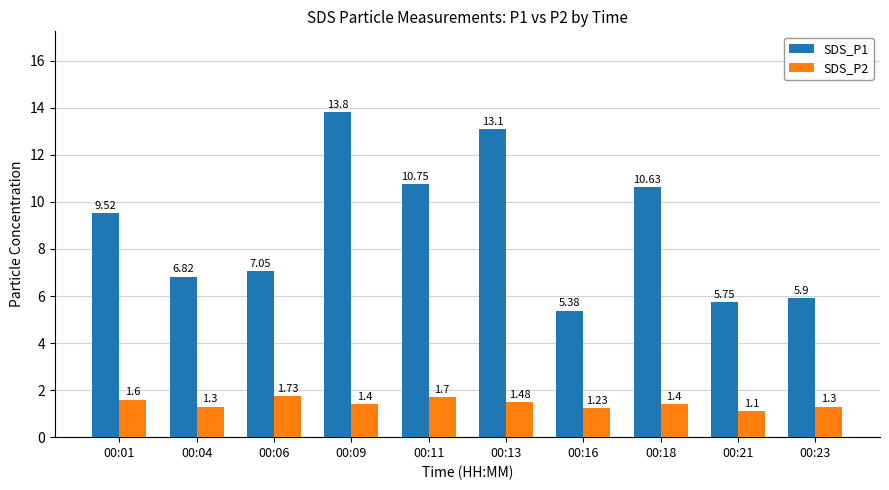

Are the bars grouped side by side (vs. stacked)?

Yes